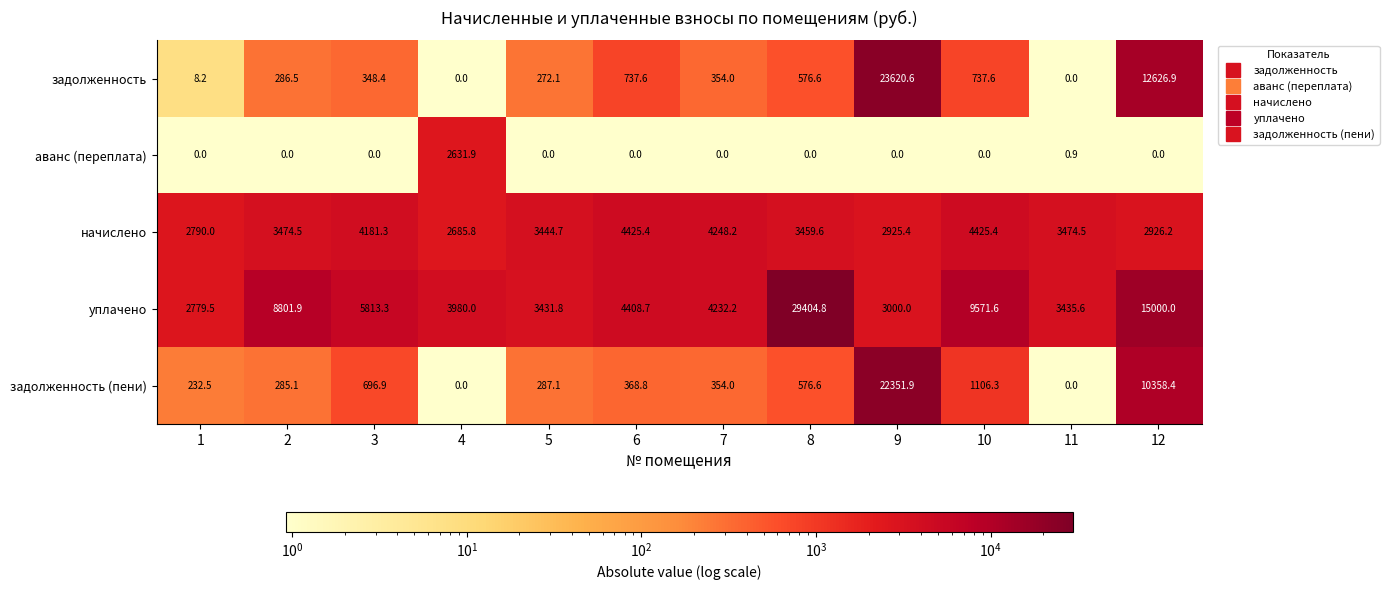

At which category is the sum across all series the highest?

9